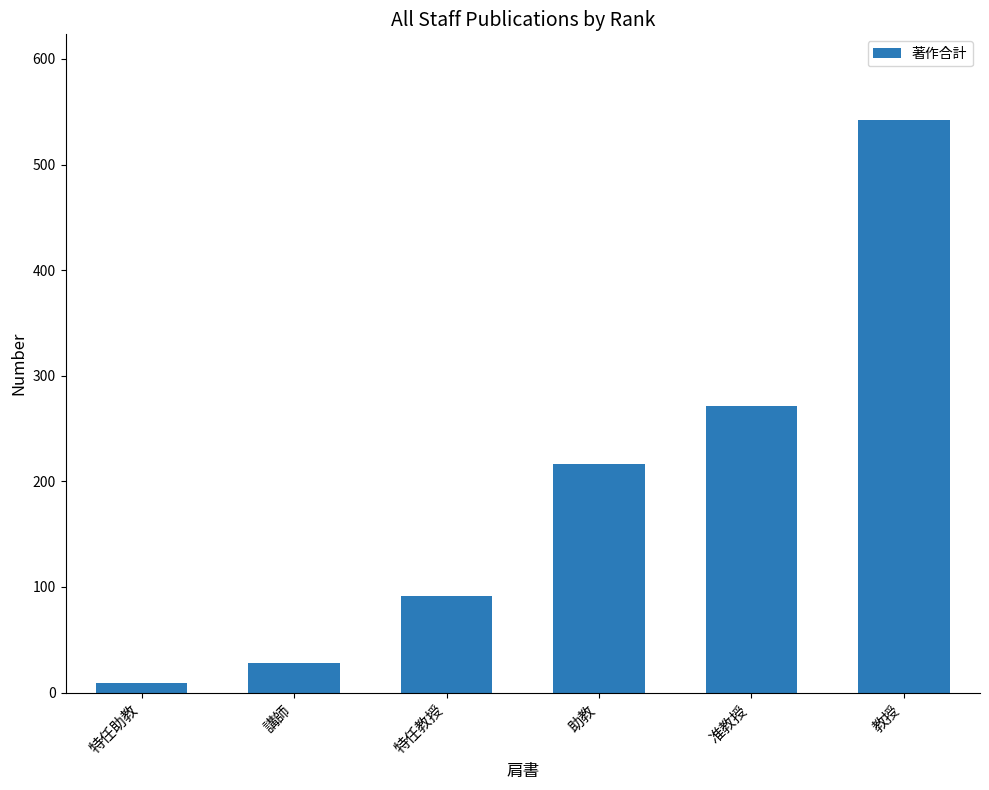

Which label corresponds to the largest value in the chart?

教授